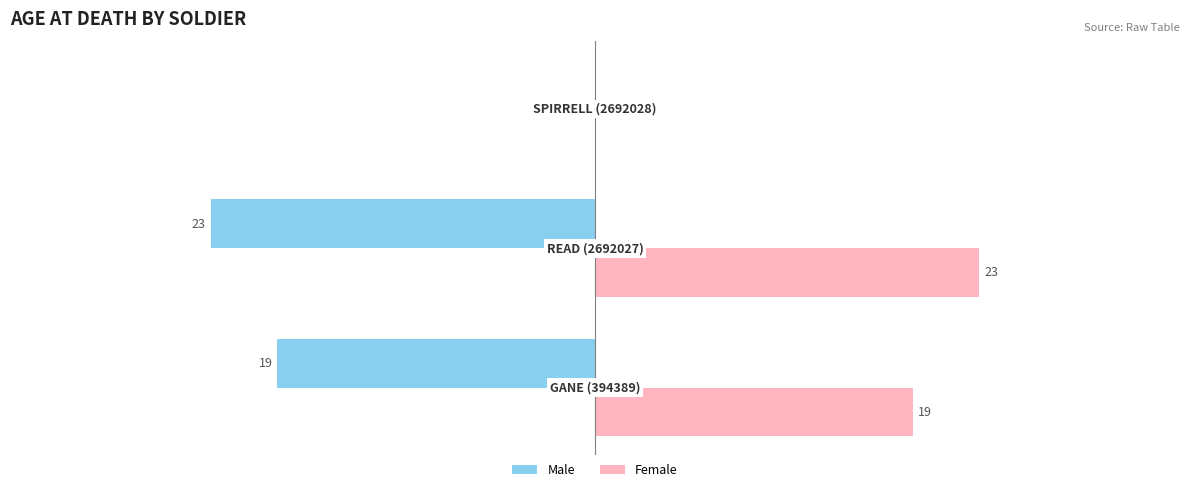

What are all the series names shown in the legend?

Male, Female